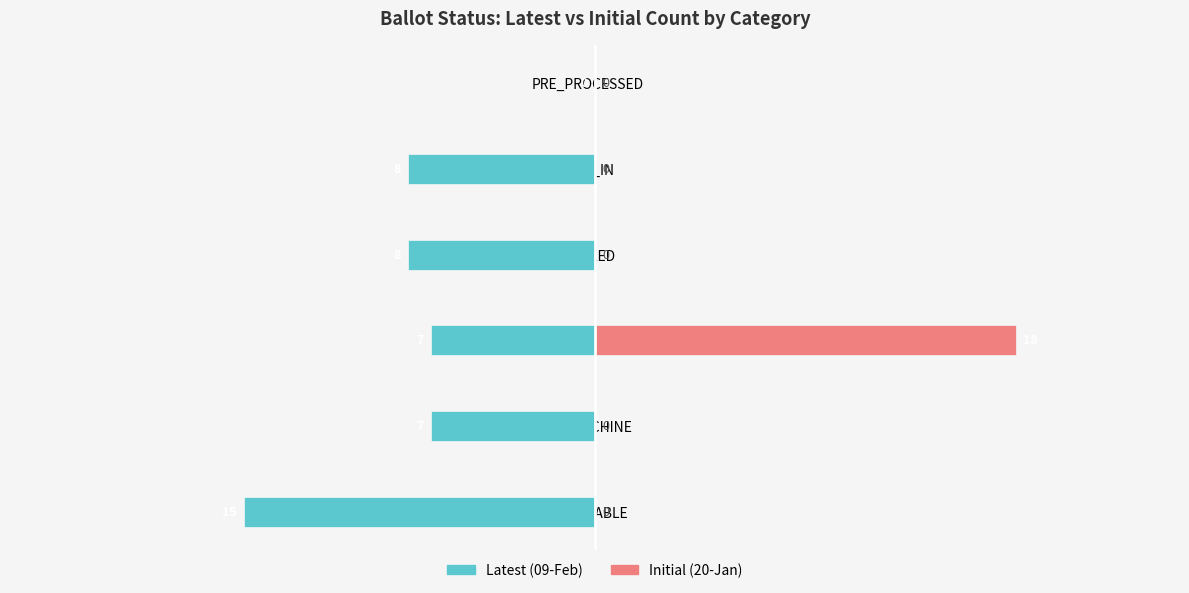

How many data points in Latest (09-Feb) are less than -7?

3